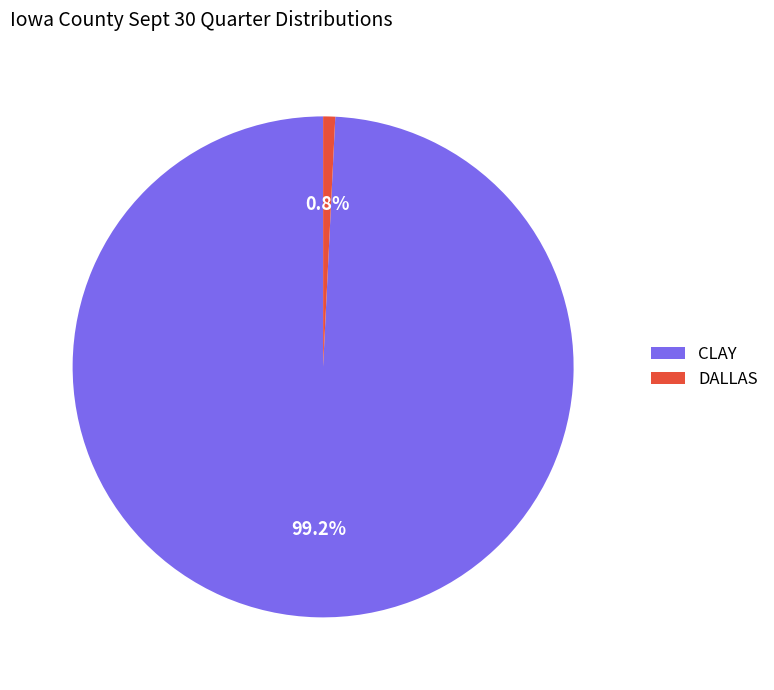

Which slice represents more than half of the pie?

CLAY